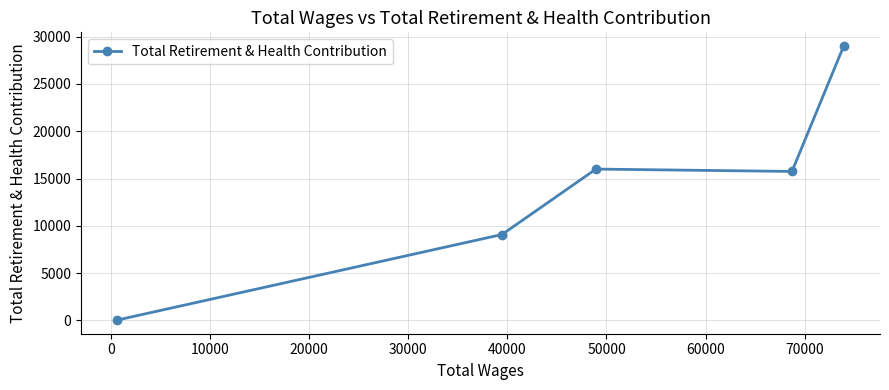

What is the average value?

13978